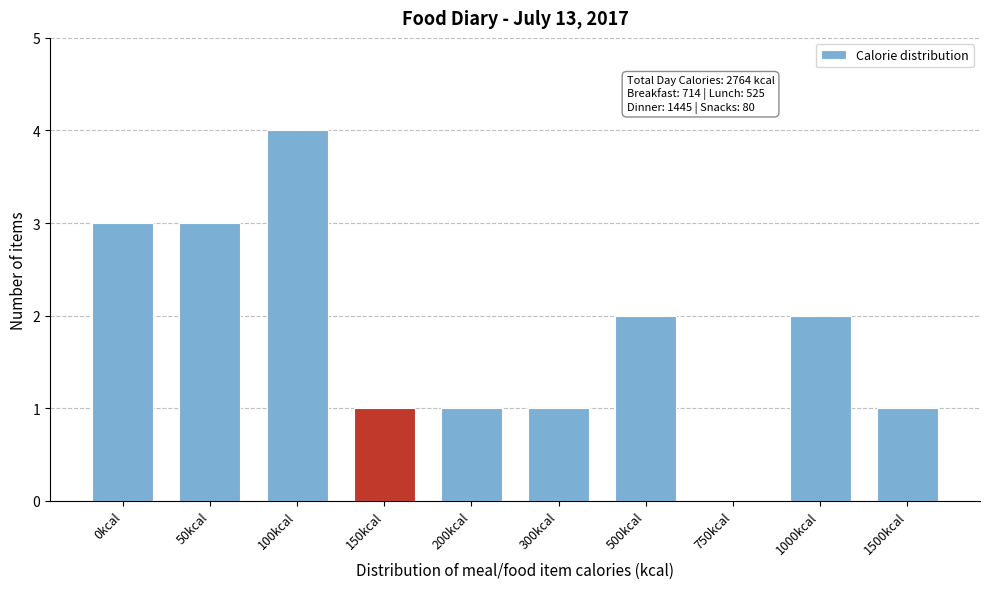

Reading right to left, extract all data points from this chart.

1500kcal=1	1000kcal=2	750kcal=0	500kcal=2	300kcal=1	200kcal=1	150kcal=1	100kcal=4	50kcal=3	0kcal=3